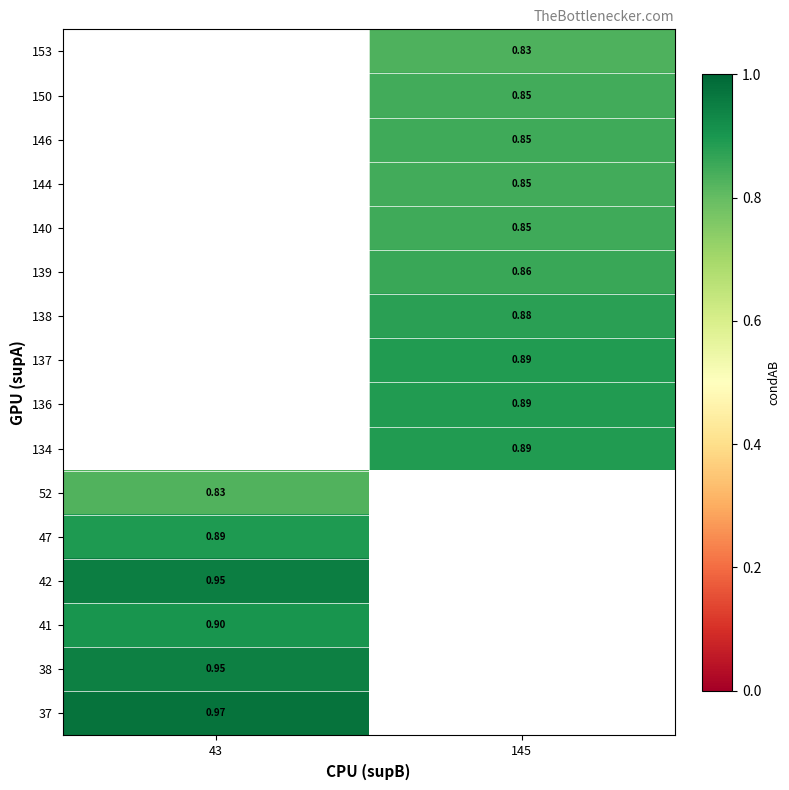

How many categories are shown in the chart?

2